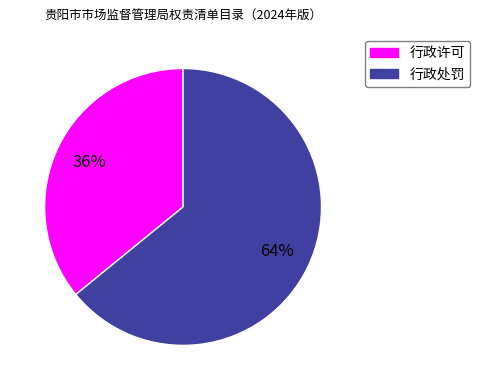

What is the smallest slice in the pie chart?

行政许可